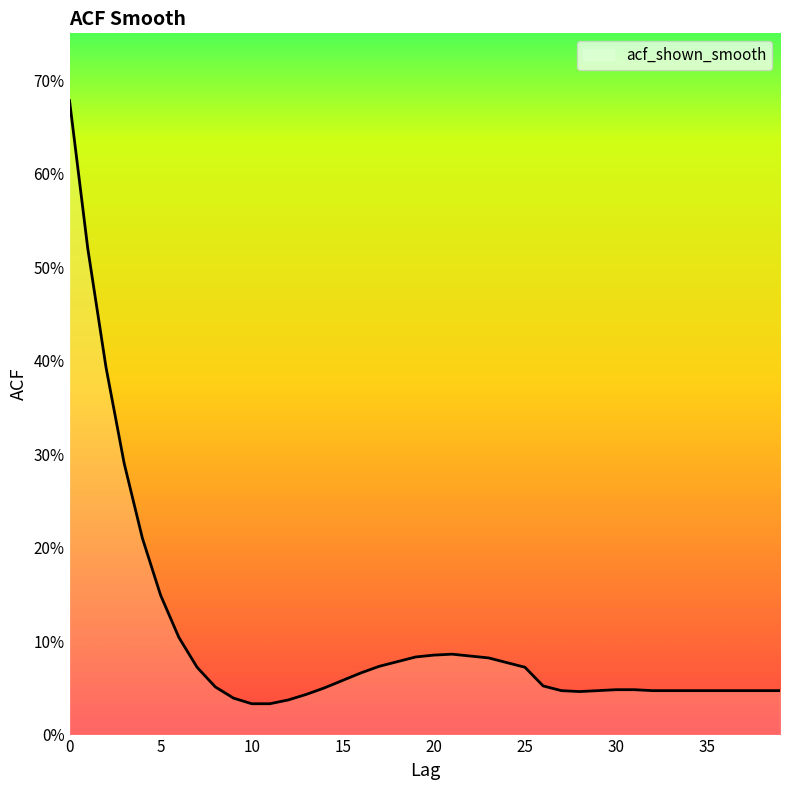

Rank the categories by value from lowest to highest.

10, 11, 12, 9, 13, 28, 27, 29, 32, 33, 34, 35, 36, 37, 38, 39, 30, 31, 14, 8, 26, 15, 16, 7, 25, 17, 24, 18, 23, 19, 22, 20, 21, 6, 5, 4, 3, 2, 1, 0